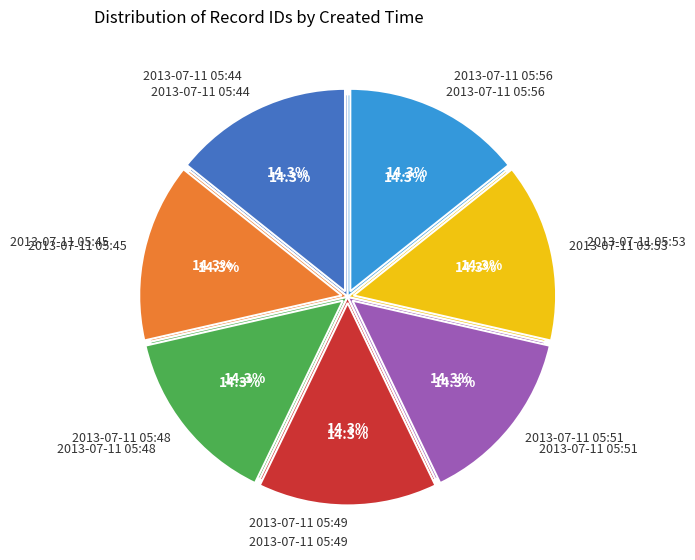

How many segments does this pie chart have?

7